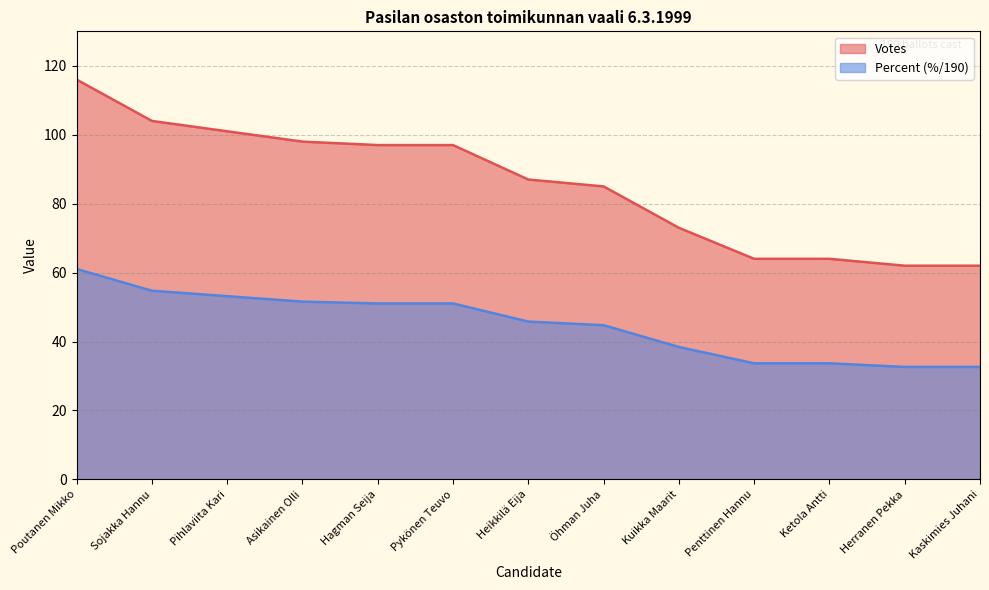

True or false: Votes has more than 0 interior local peaks.

False